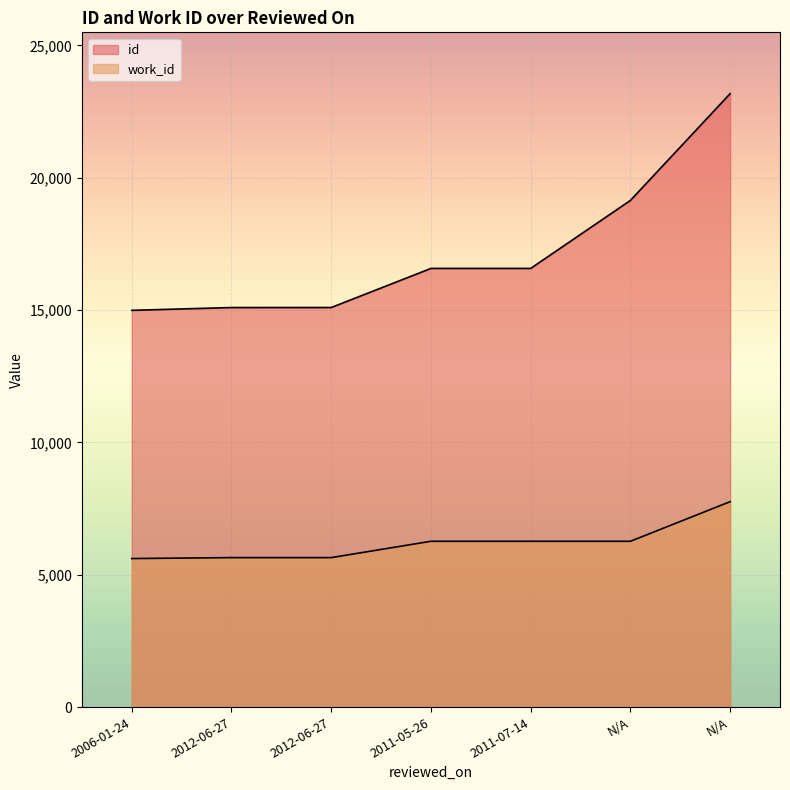

True or false: id has a value of 15094 at 2012-06-27.

True